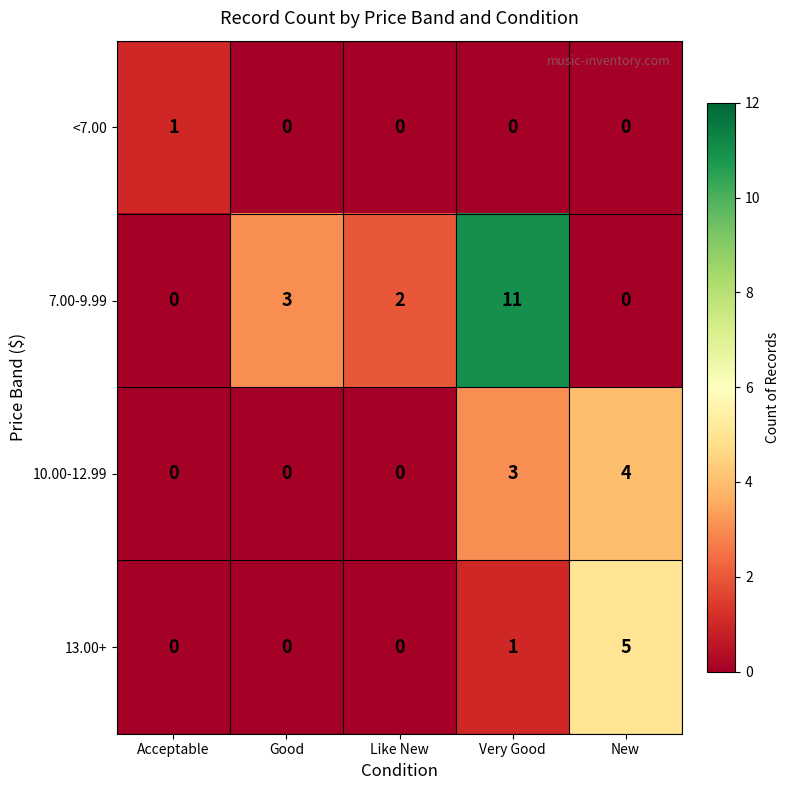

Reading left to right, transcribe all the data shown in this chart.

<7.00: 1	0	0	0	0
7.00-9.99: 0	3	2	11	0
10.00-12.99: 0	0	0	3	4
13.00+: 0	0	0	1	5